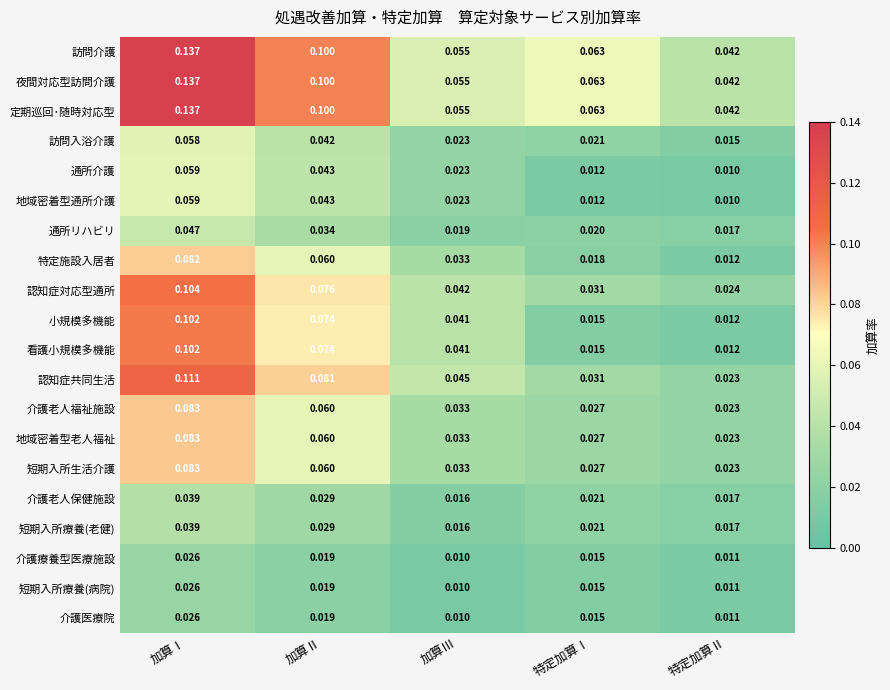

Rank the categories by 介護老人保健施設 value from highest to lowest.

加算Ⅰ, 加算Ⅱ, 特定加算Ⅰ, 特定加算Ⅱ, 加算Ⅲ